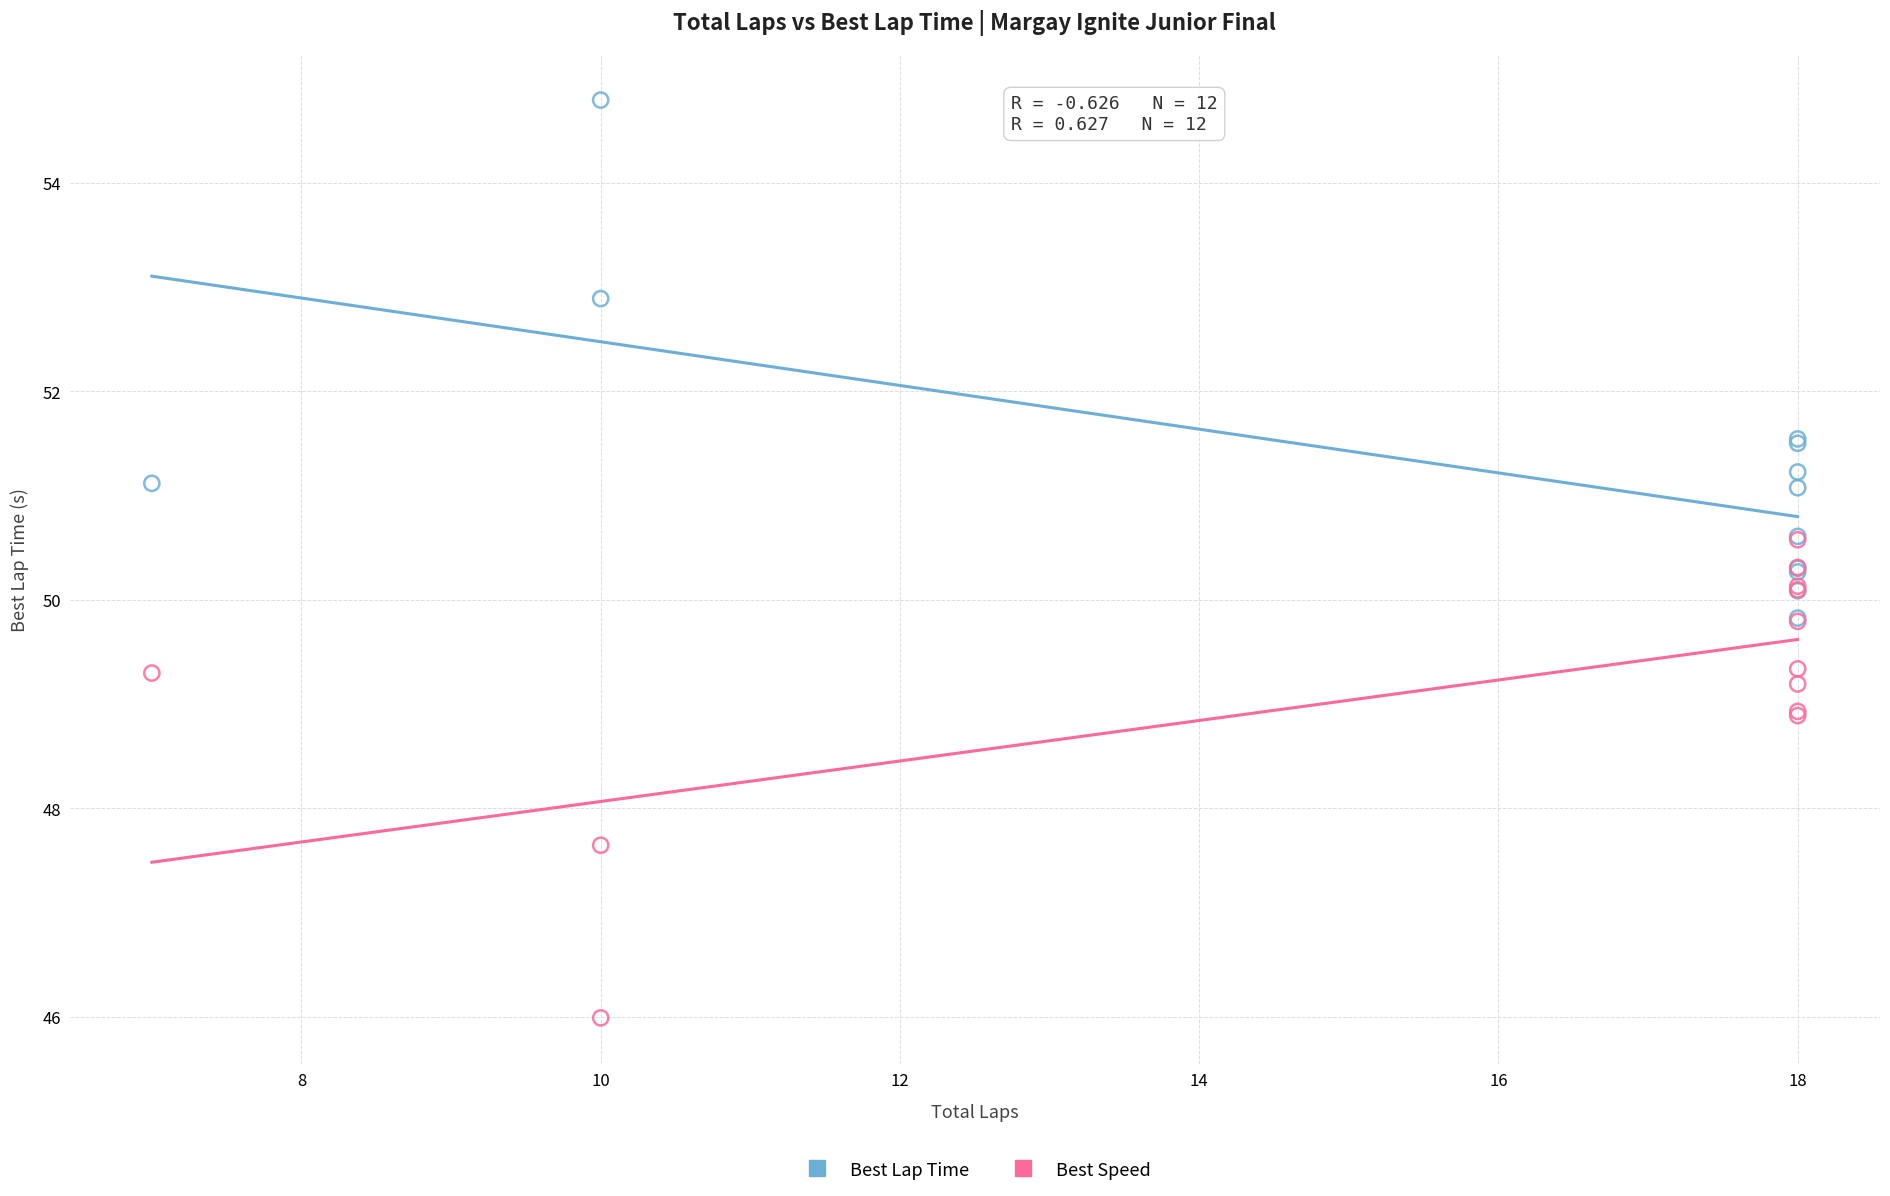

In the Best Speed series, what Y value is closest to 48?

47.6